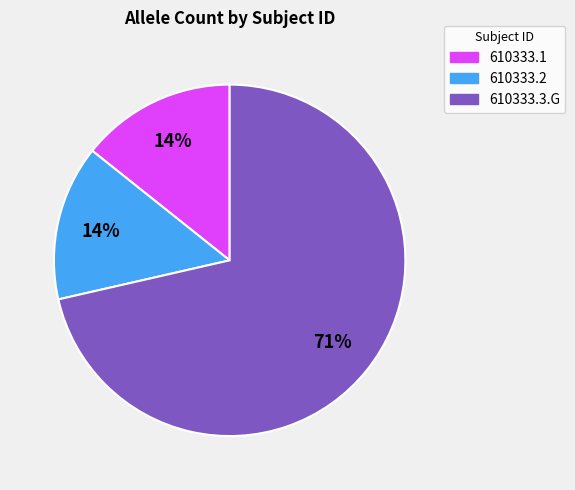

What percentage is the 610333.1 slice, to the nearest percent?

14%